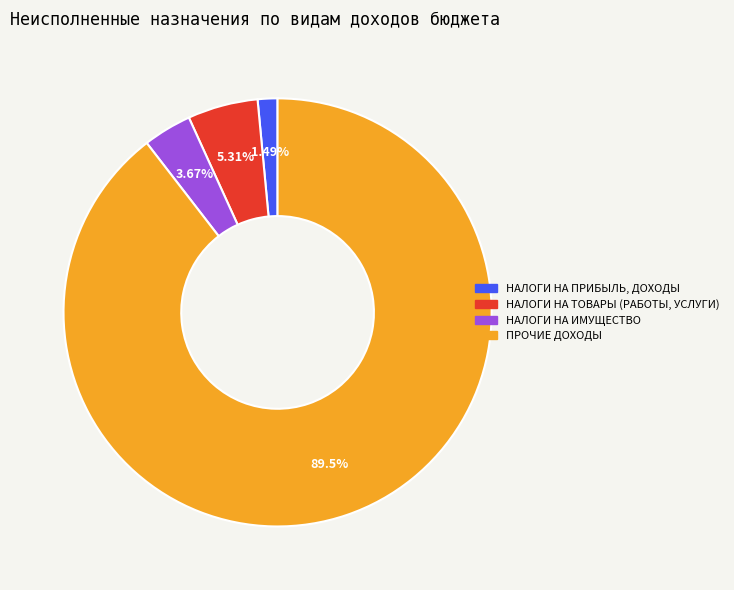

What portion of the pie excludes НАЛОГИ НА ИМУЩЕСТВО?

96.3%